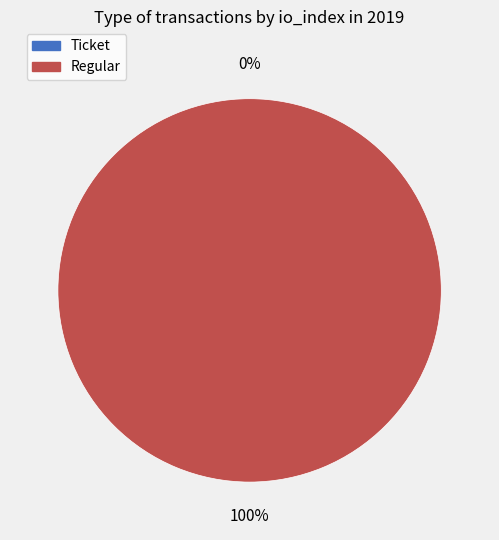

What percentage is the Regular (index 12) slice, to the nearest percent?

100%